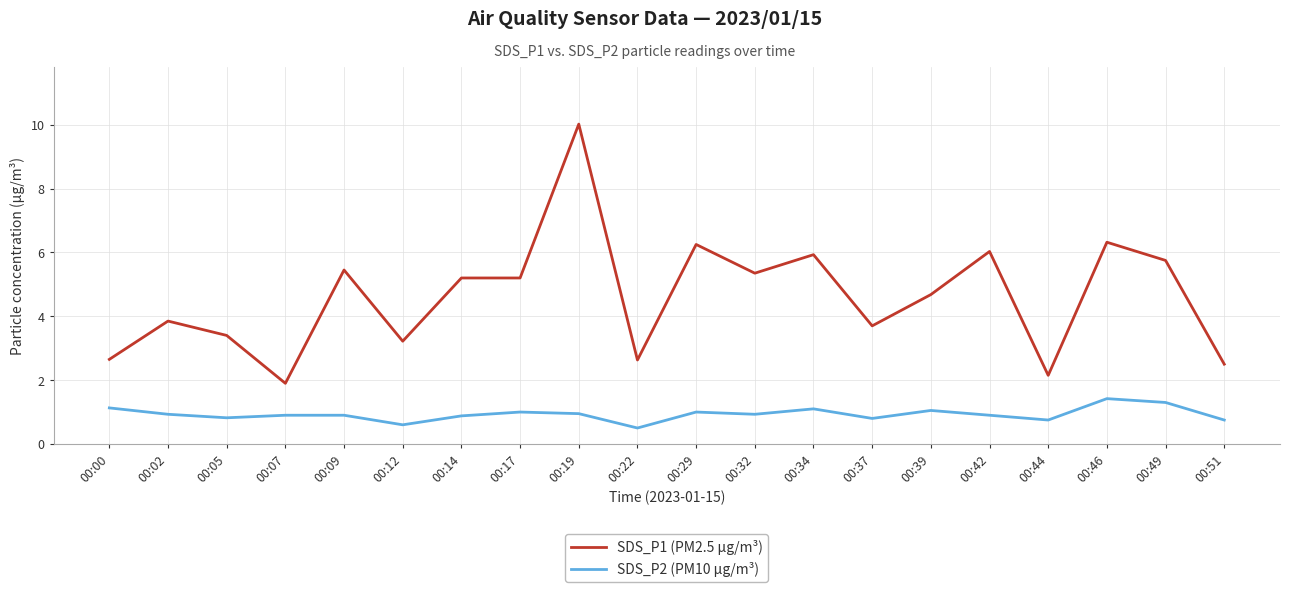

True or false: SDS_P1 (PM2.5 µg/m³) and SDS_P2 (PM10 µg/m³) cross at least once.

False